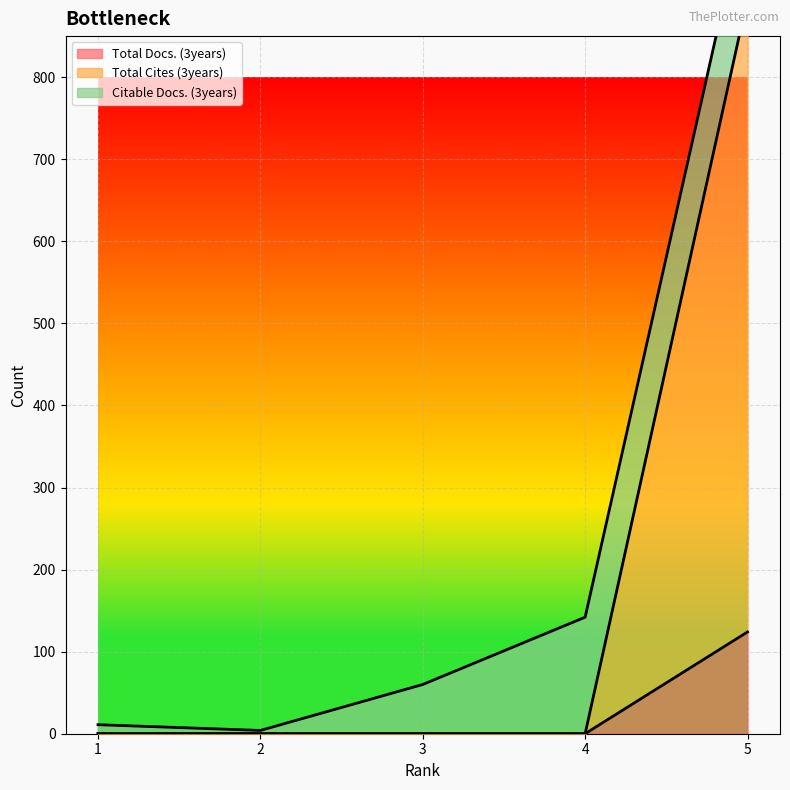

True or false: Total Docs. (3years) has a value of 50 at 1.

False